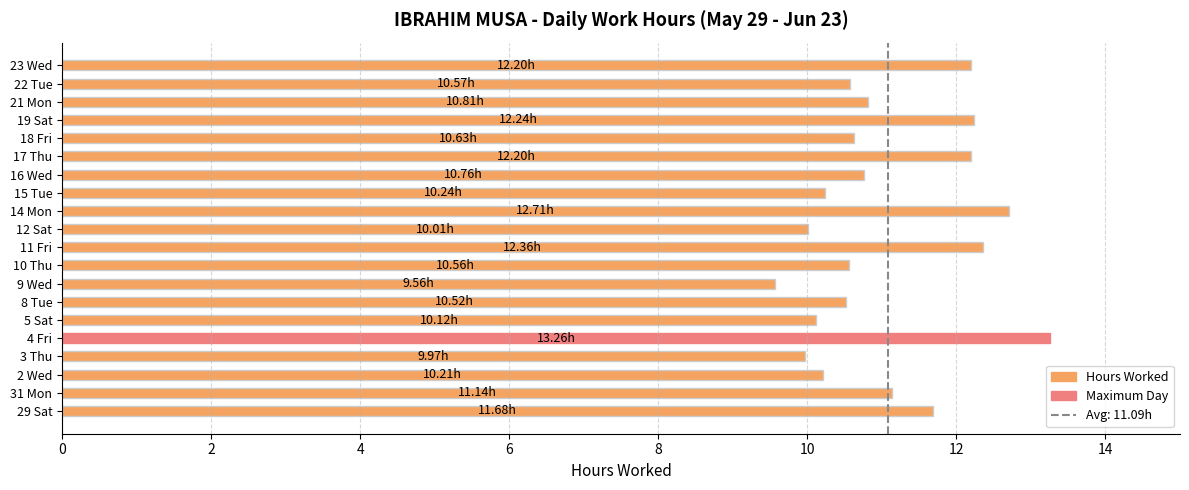

What is the maximum value shown in the chart?

13.3